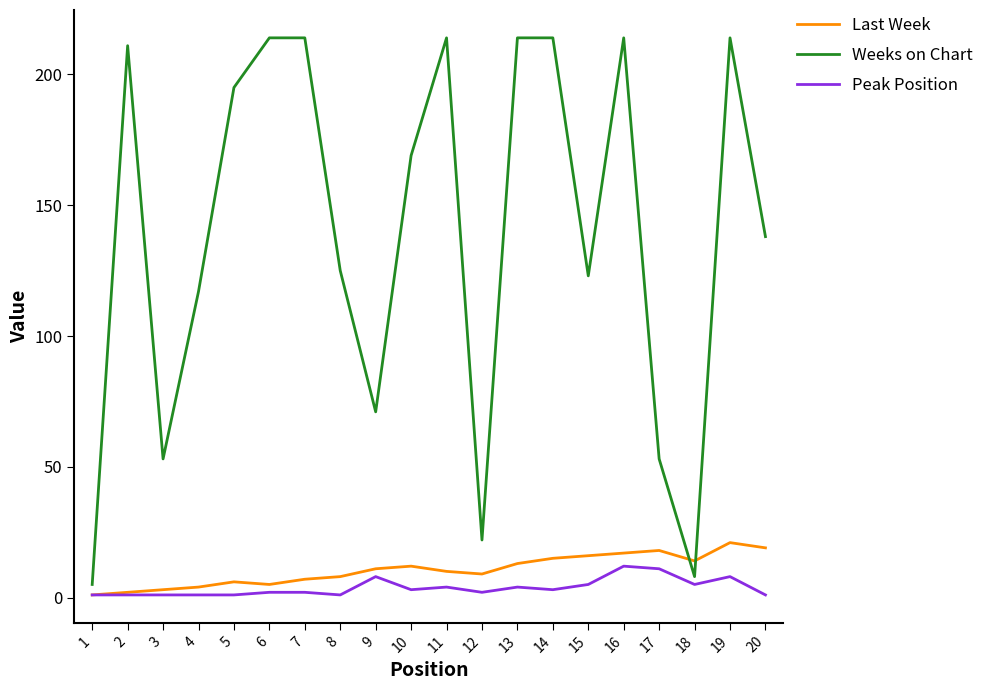

What is the sum of the Weeks on Chart values at 14 and 6?

428